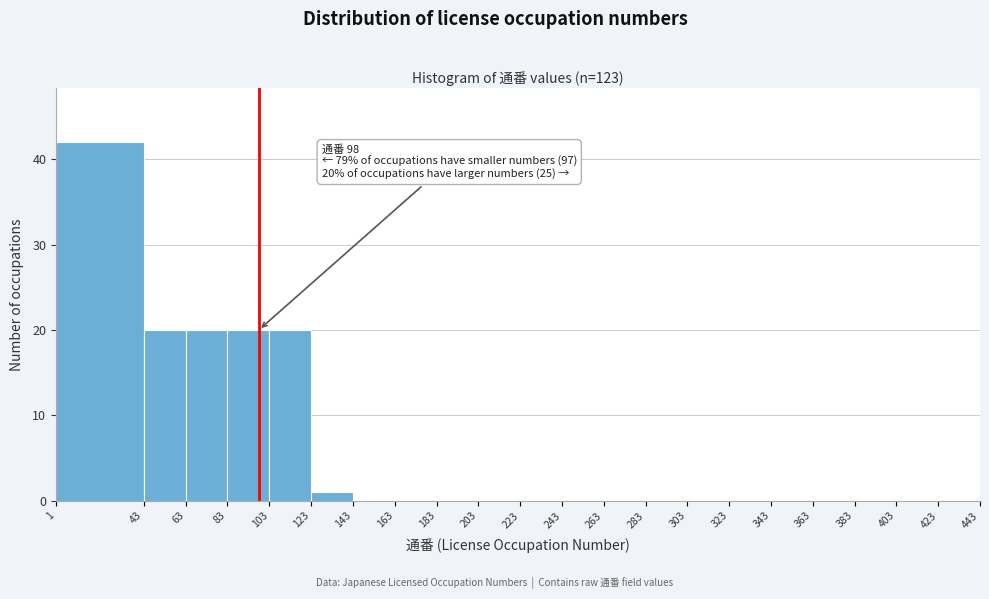

Over which range of the x-axis is the bar tallest?

1 to 43